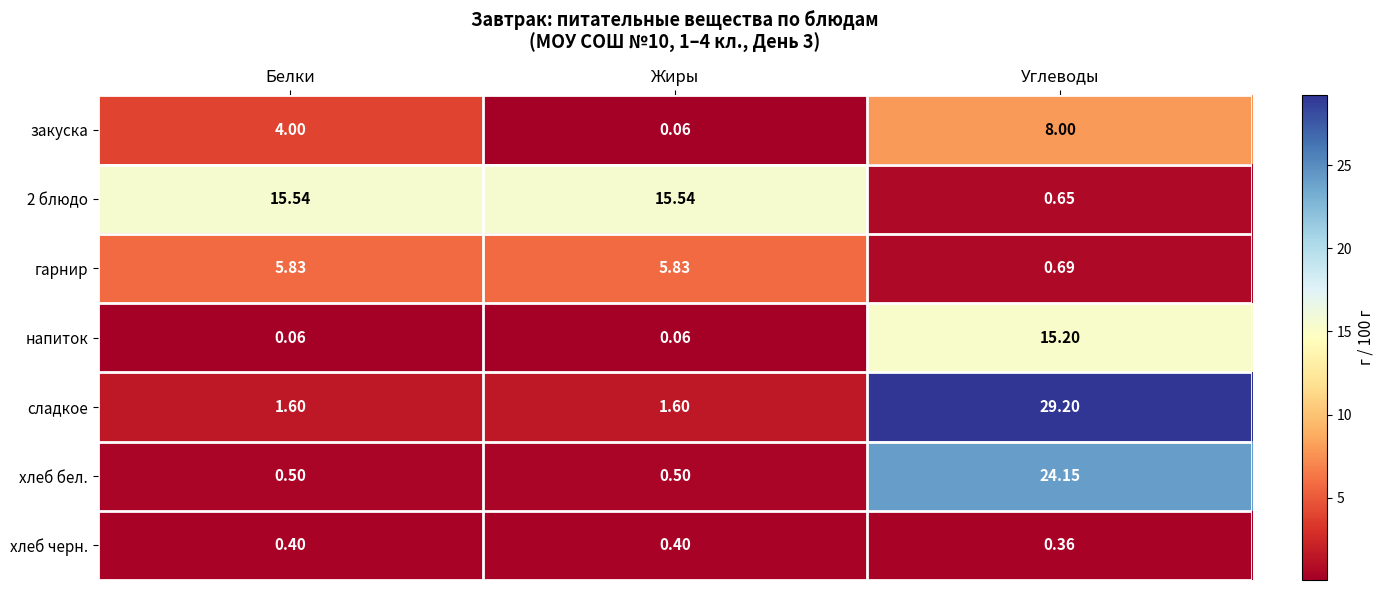

Rank the categories by закуска value from highest to lowest.

Углеводы, Белки, Жиры